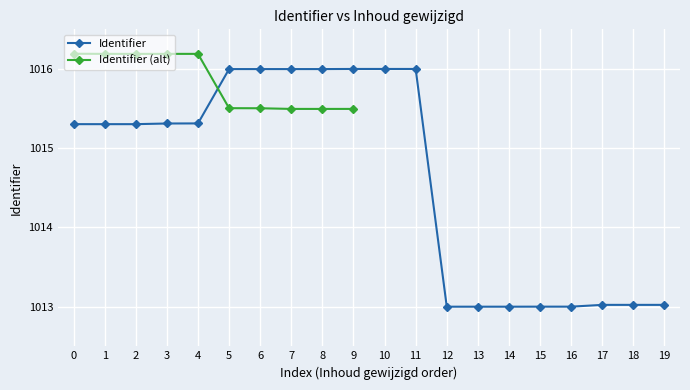

Is it true that Identifier equals 595.8 at 10?

False